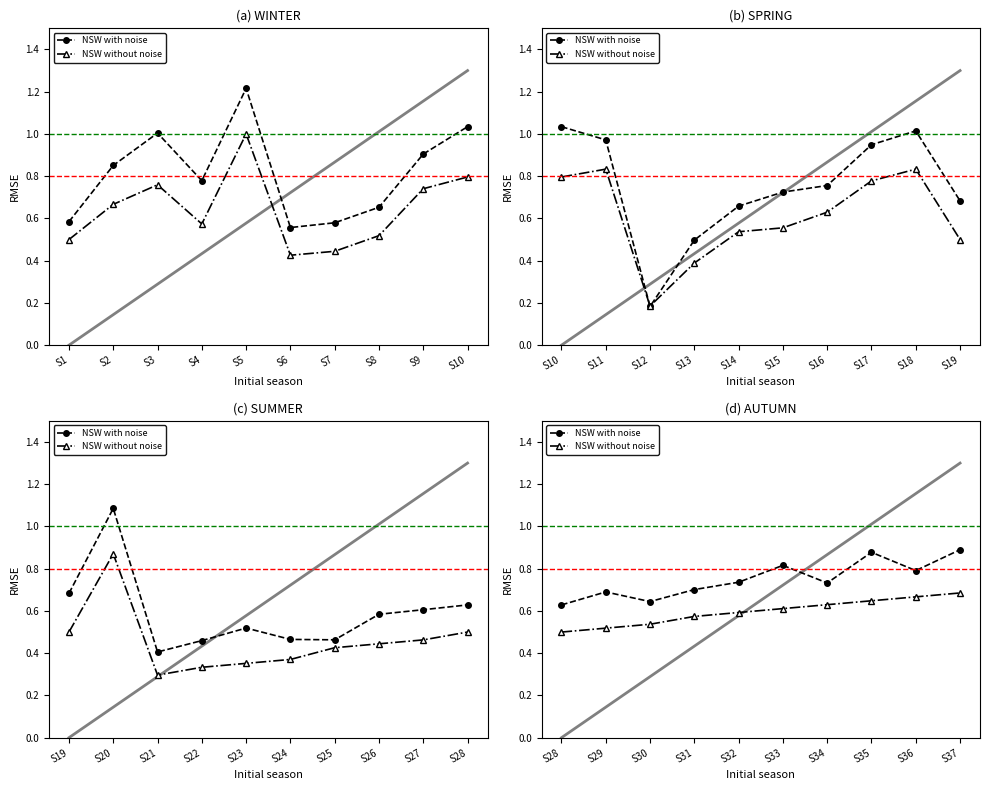

Rank the series at S2 from lowest to highest value.

NSW without noise, NSW with noise